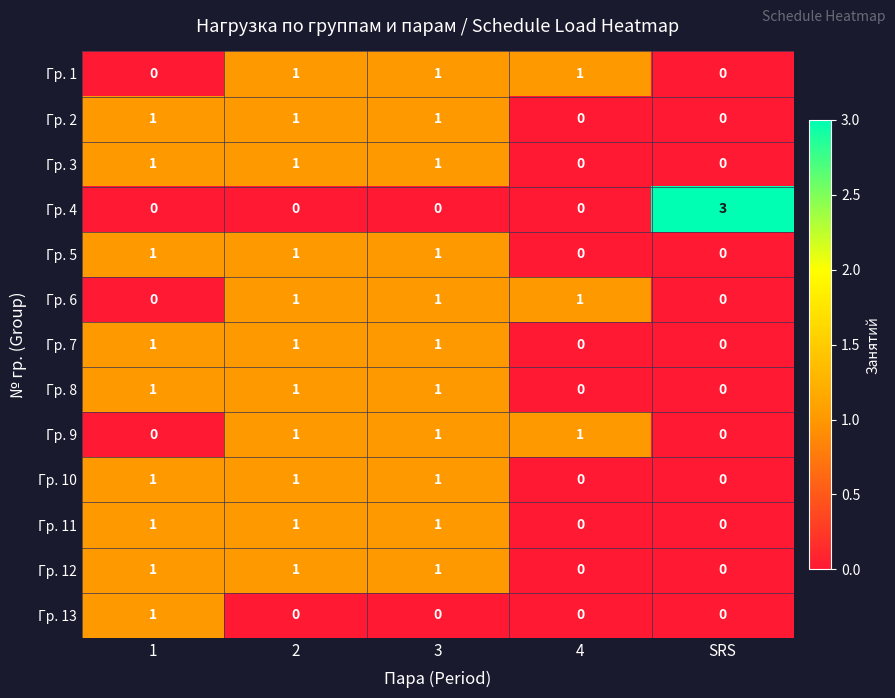

Between 3 and SRS, which series saw the biggest shift?

Гр. 4